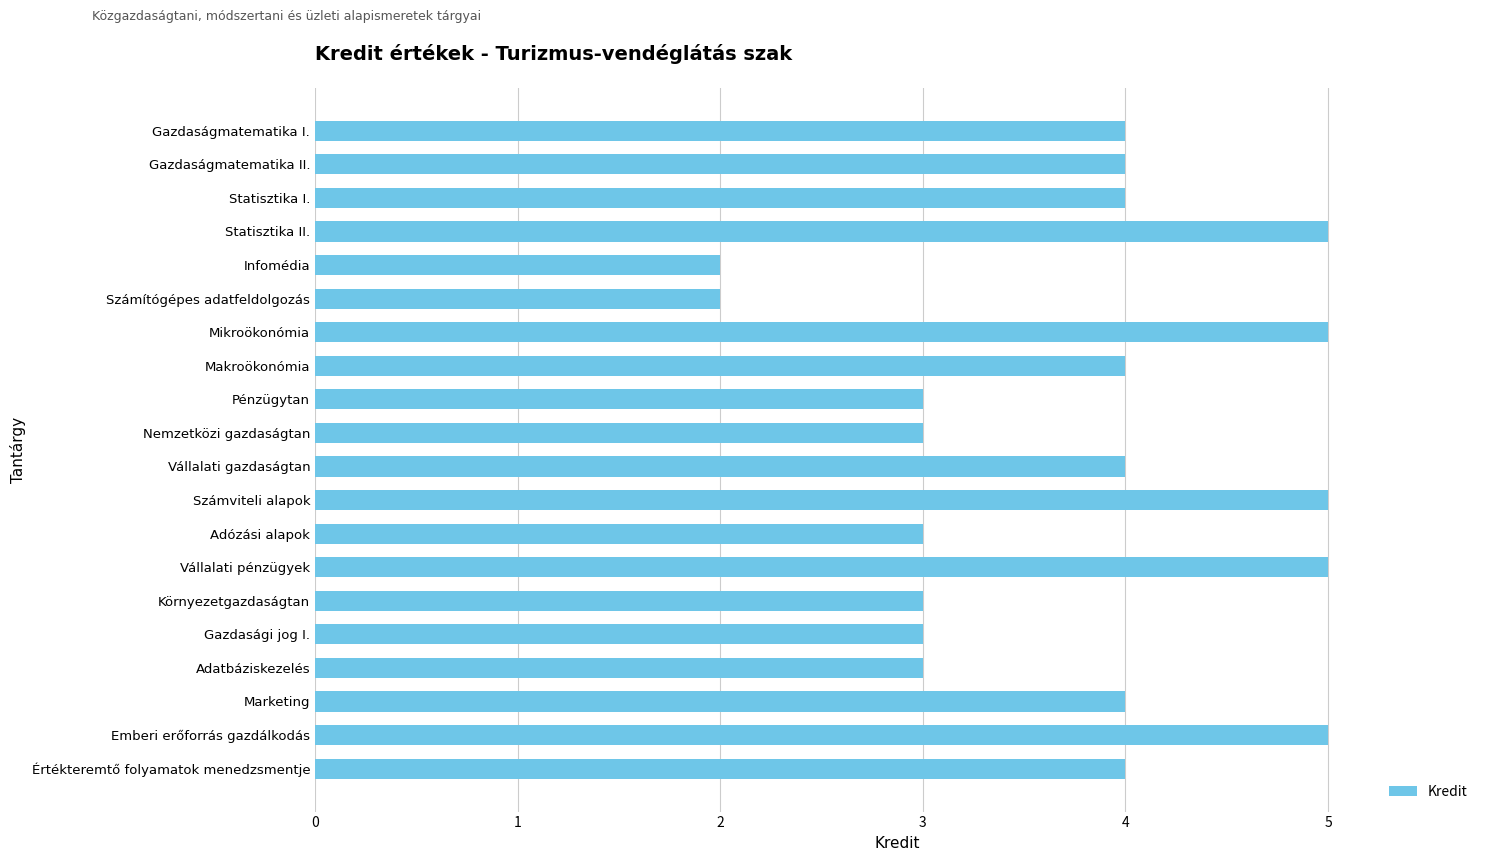

True or false: the data shows 3 at Infomédia.

False